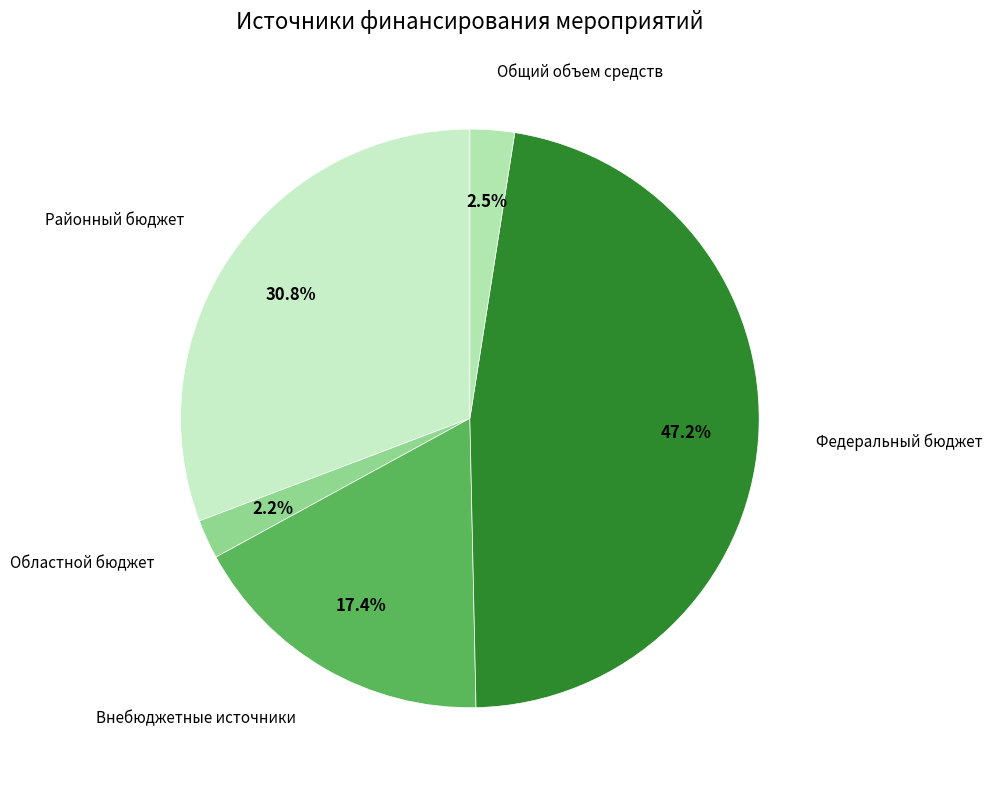

Which category has the biggest portion of the pie?

Федеральный бюджет